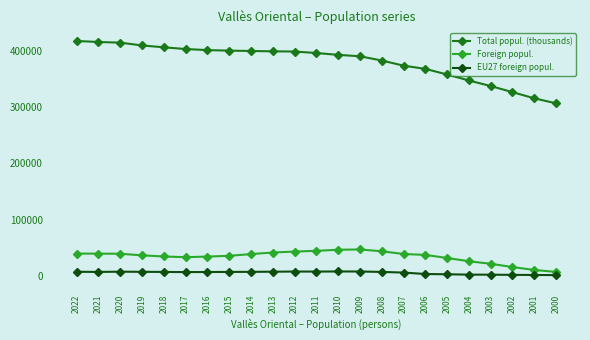

True or false: Total popul. (thousands) and Foreign popul. cross at least once.

False